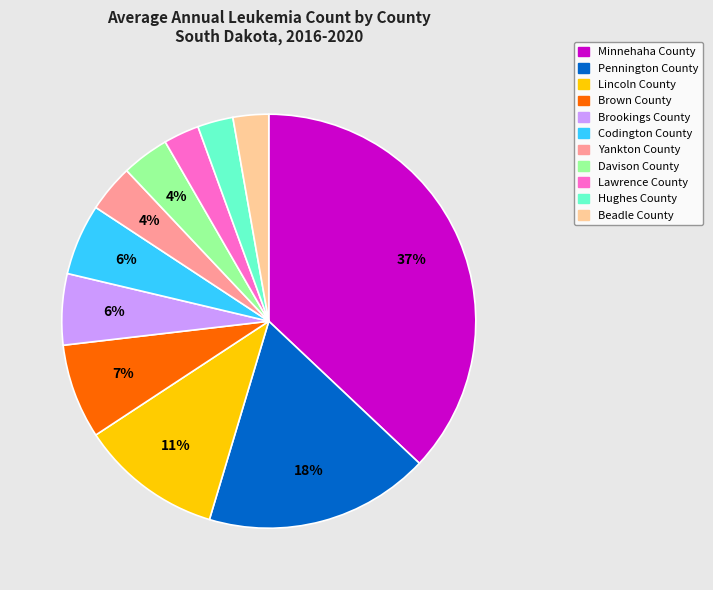

To the nearest percent, what is the difference between the Yankton County and Codington County slice percentages?

2%